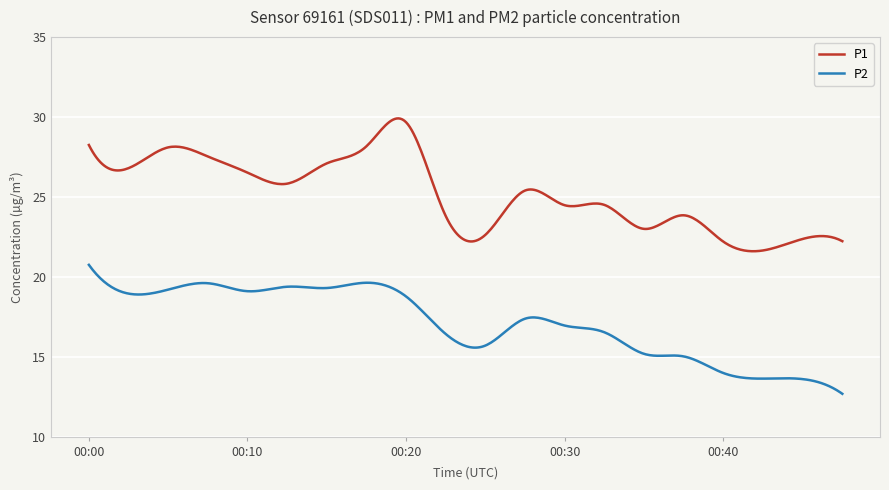

What is the maximum value shown in the chart?

29.9